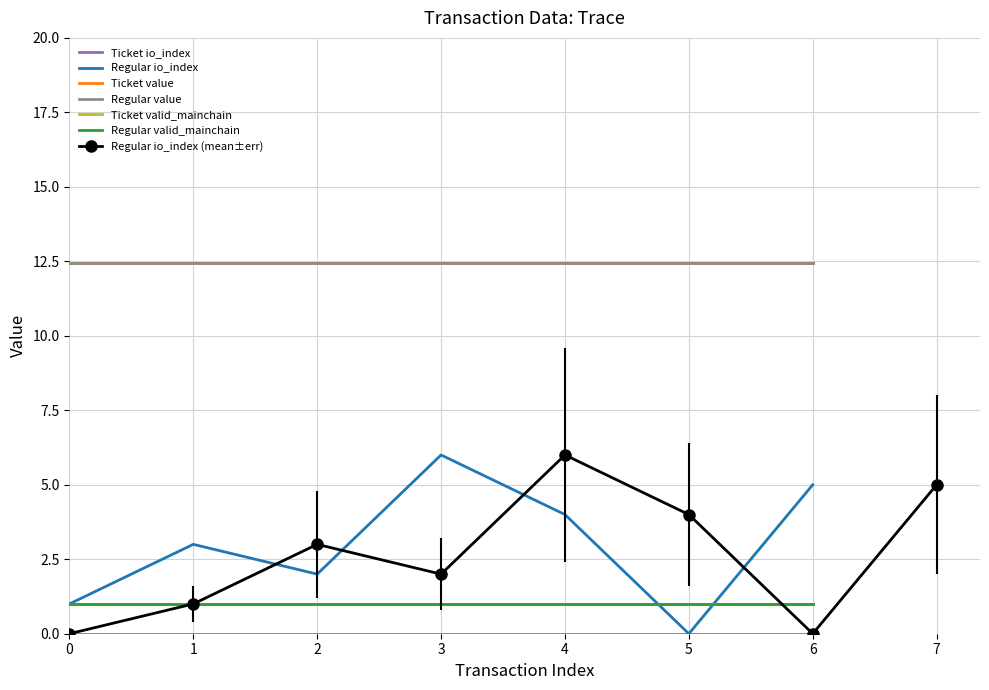

True or false: Regular valid_mainchain has more than 2 interior local peaks.

False